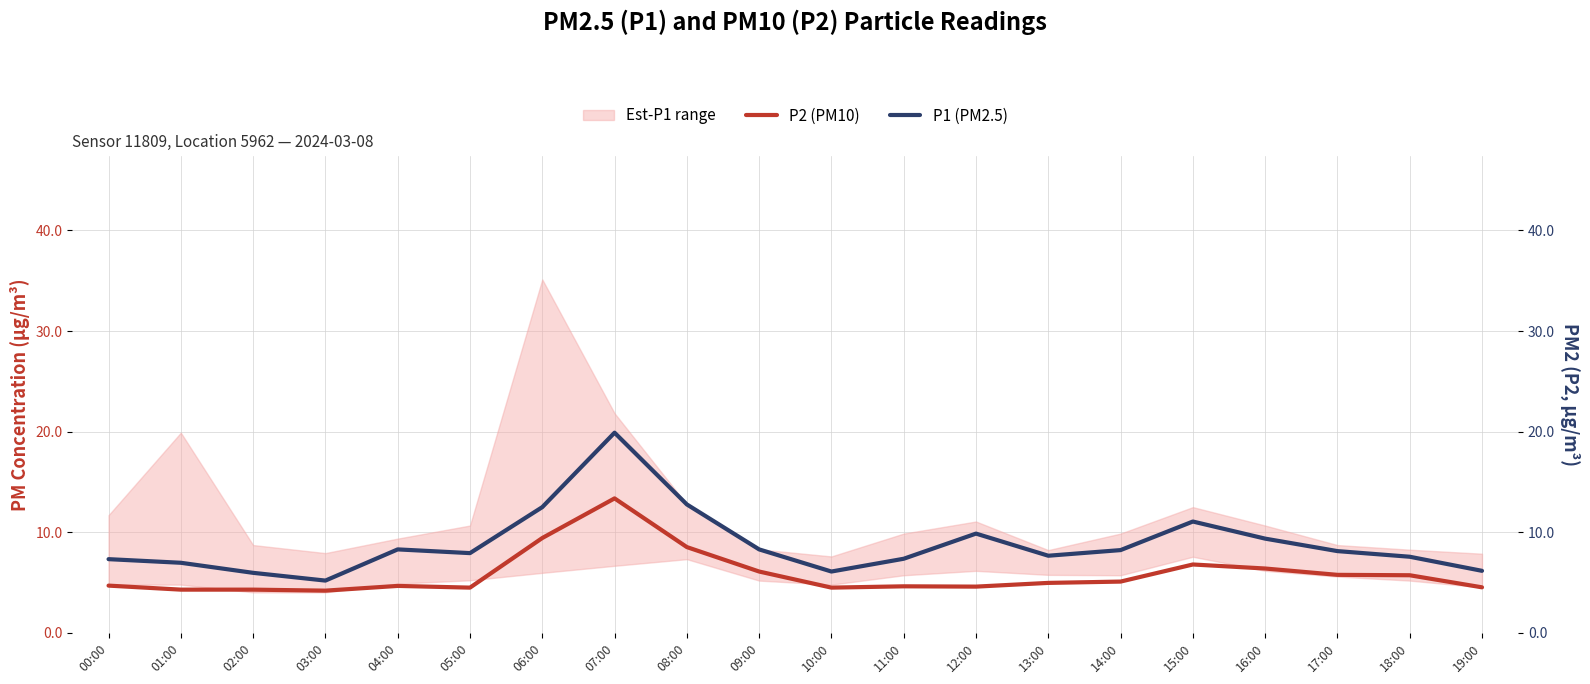

Which series has the largest range (max minus min)?

P1 (PM2.5)